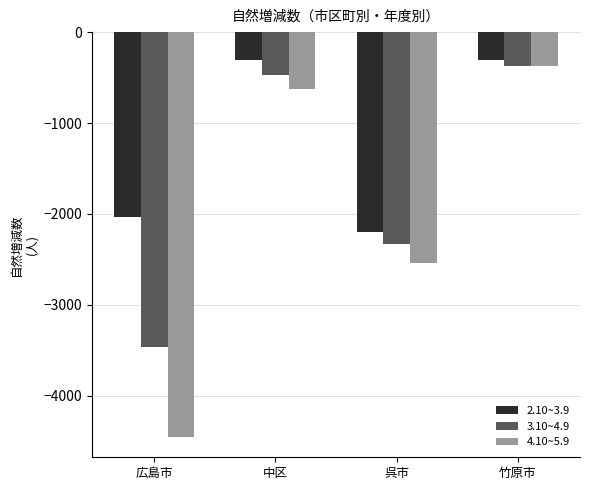

What is the smallest value displayed?

-4453